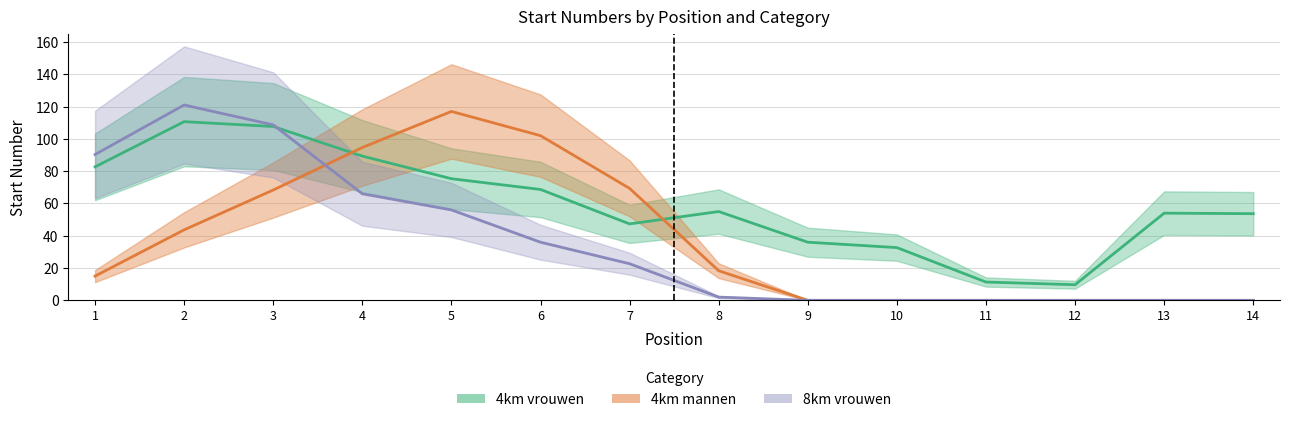

Does the chart display data point markers on the line(s)?

No